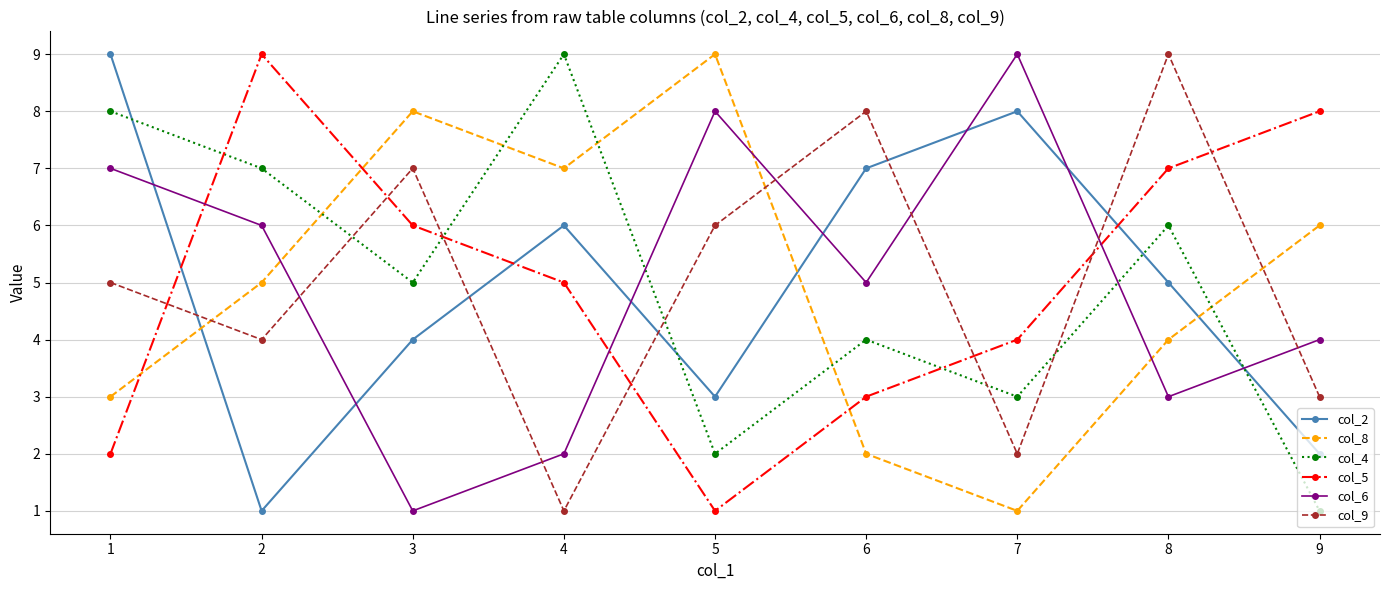

How many col_6 values are between 3 and 7?

5